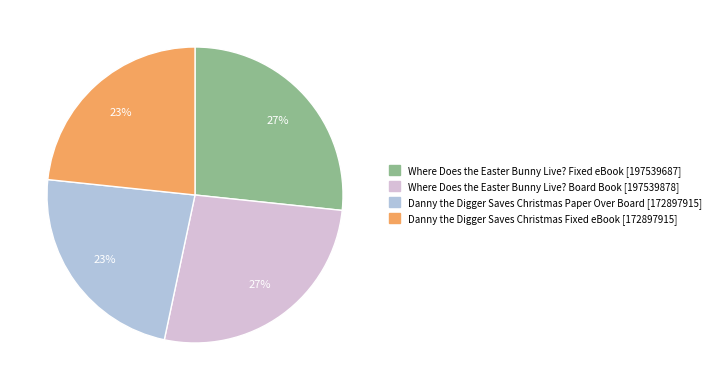

True or false: Danny the Digger Saves Christmas Paper Over Board [172897915] accounts for 33% of the total.

False